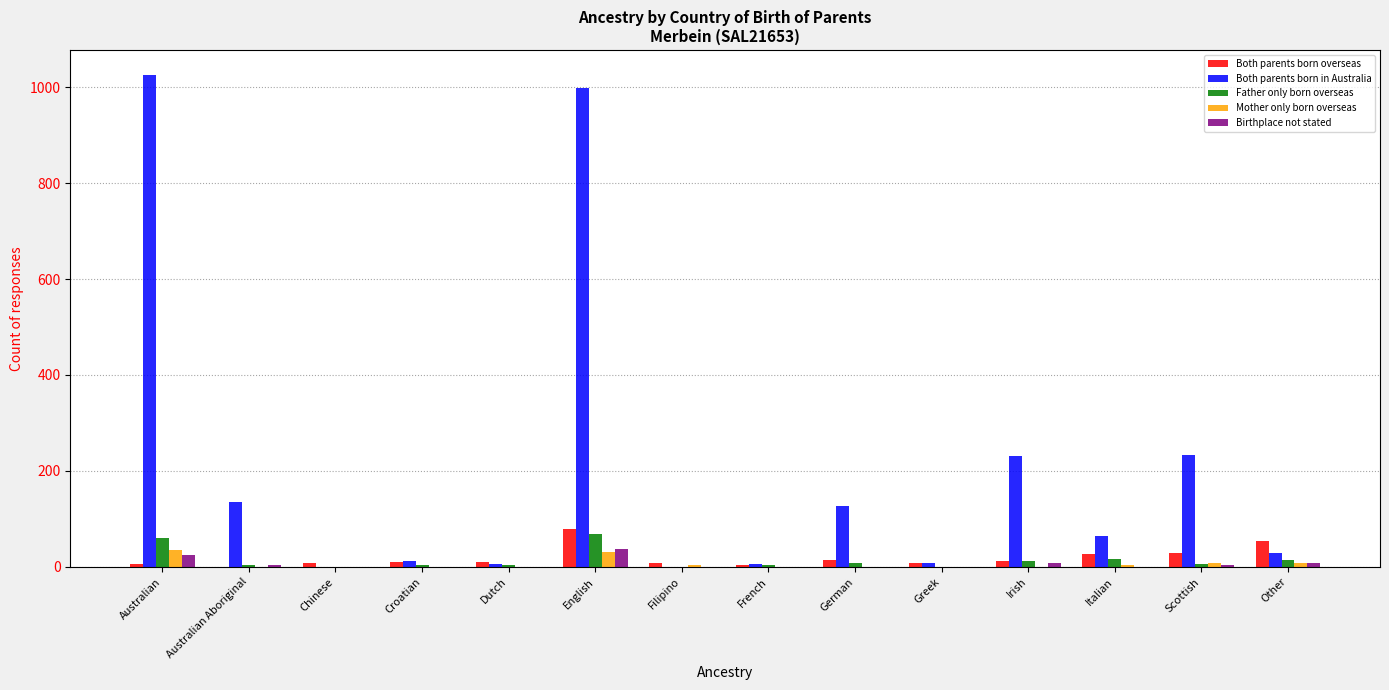

What is the maximum value for Both parents born in Australia?

1026